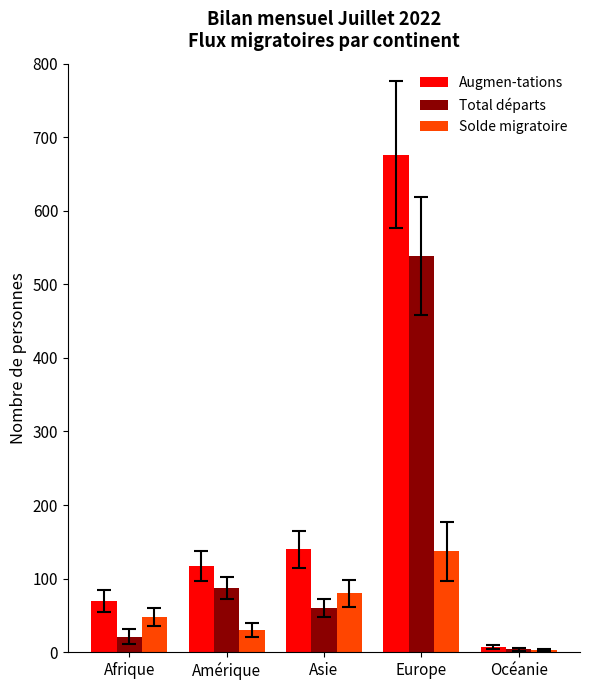

The value of Solde migratoire at Afrique is 48. True or false?

True